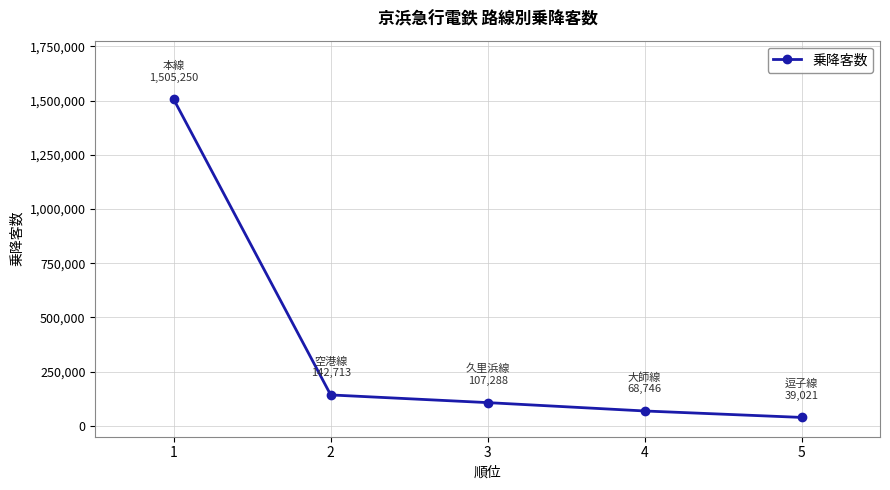

What is the value of the 2nd point from the left?

142713